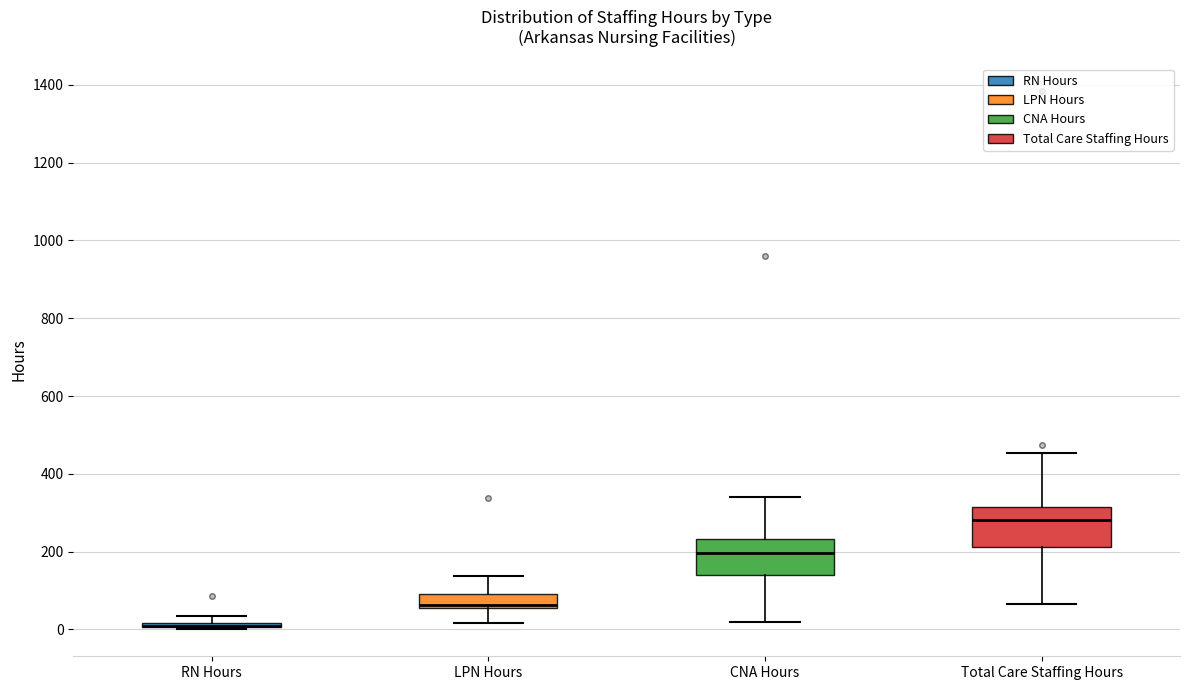

Where is the lower edge of the box for CNA Hours on the y-axis? The values are not printed on the chart, so give them approximately, as read against the axis.

140